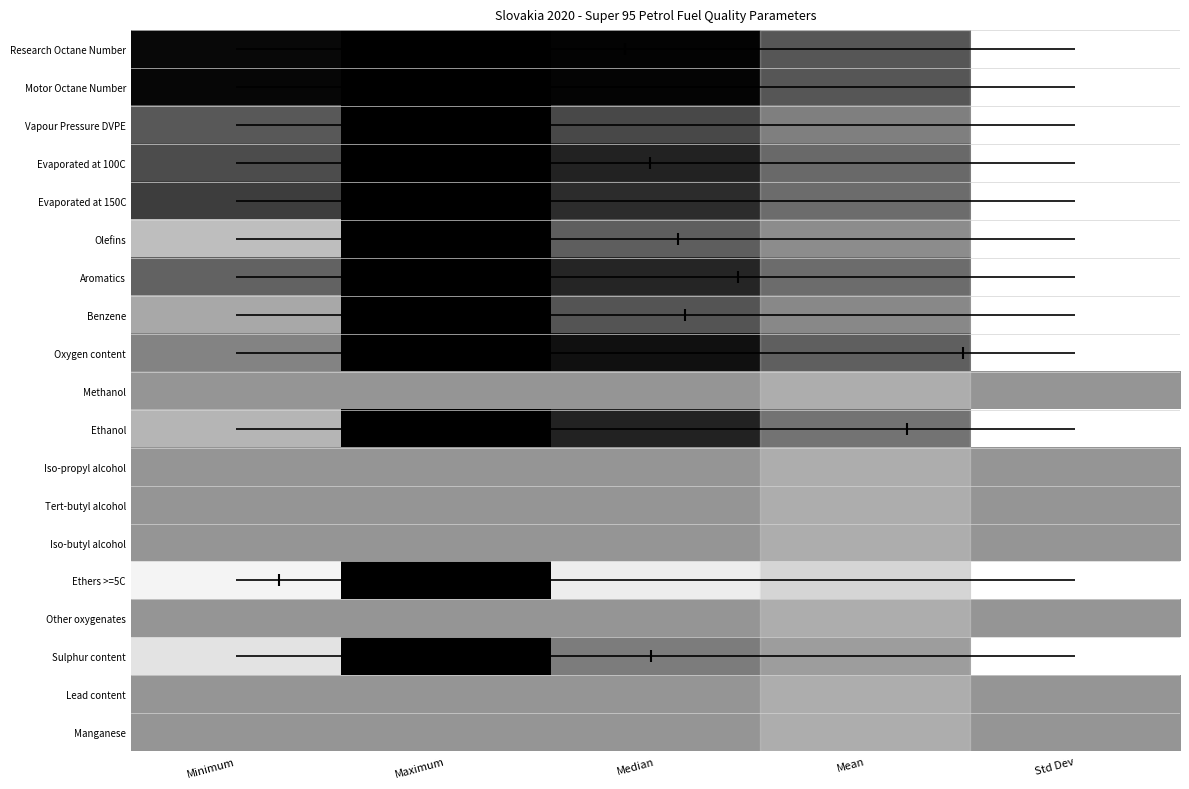

Which series changed the most between Median and Std Dev?

Research Octane Number